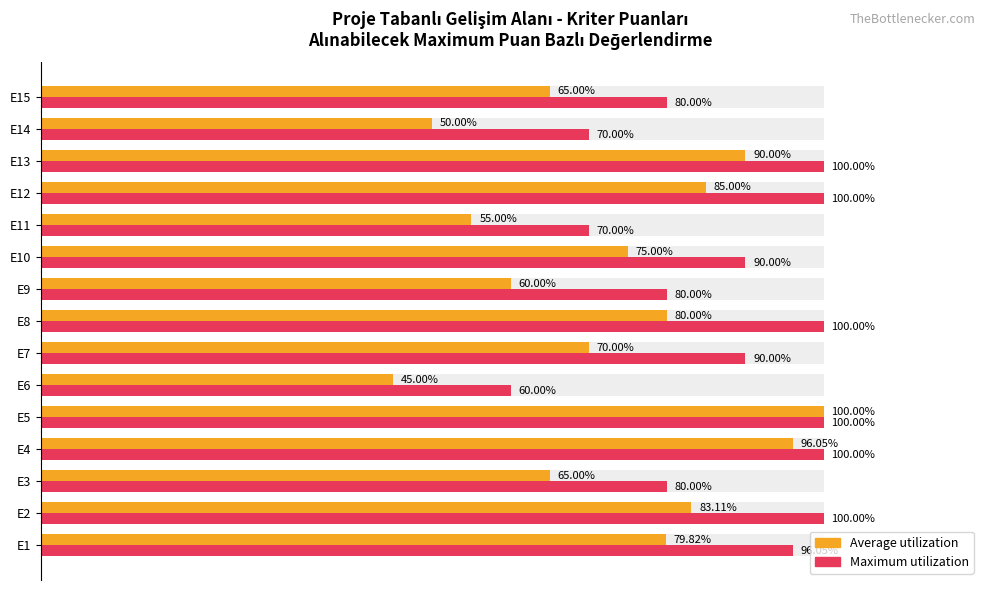

Is the value of Maximum utilization at E10 greater than the value of Average utilization at E4?

No